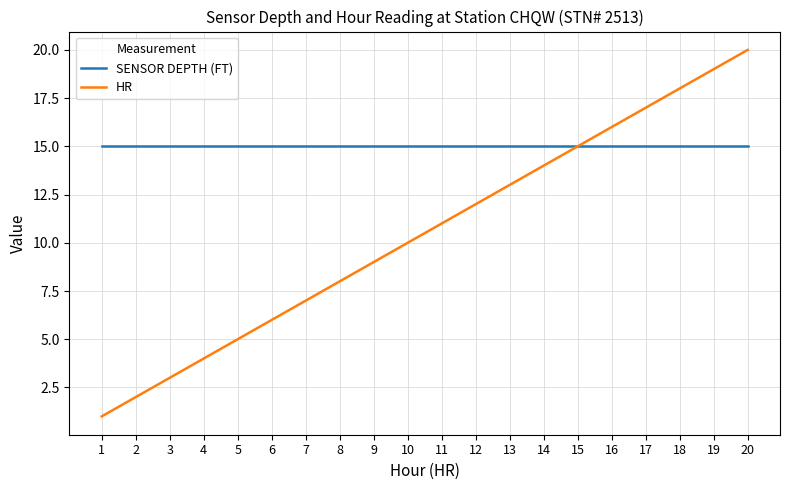

At which category is the sum across all series the highest?

20